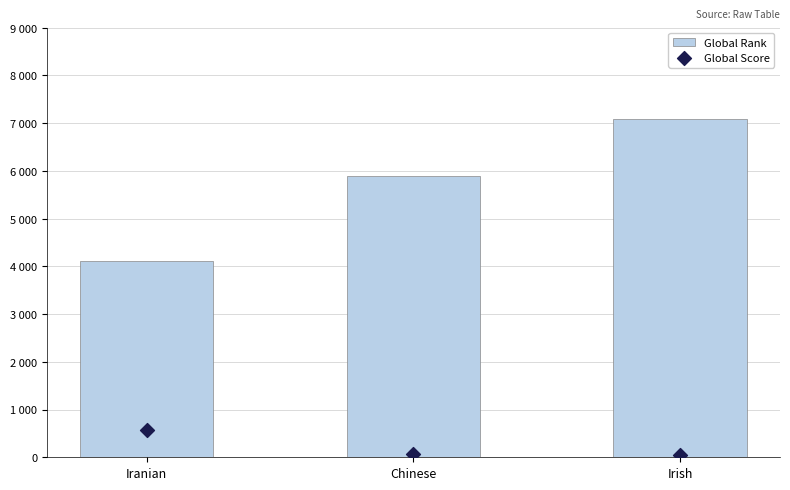

Which series contains the highest Y value?

Global Rank